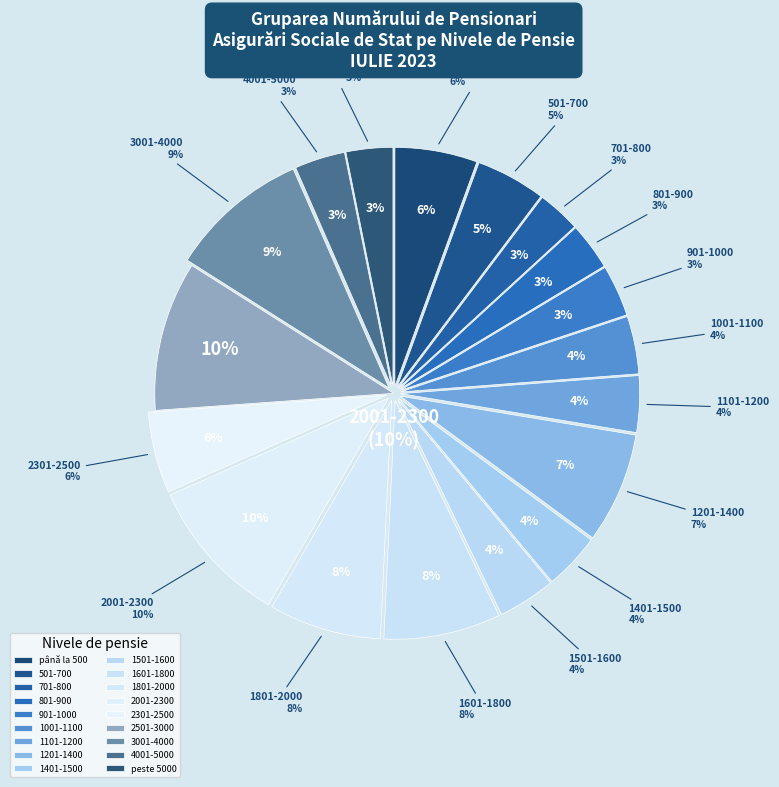

What is the total percentage of 1101-1200 and 1401-1500?

7.6%